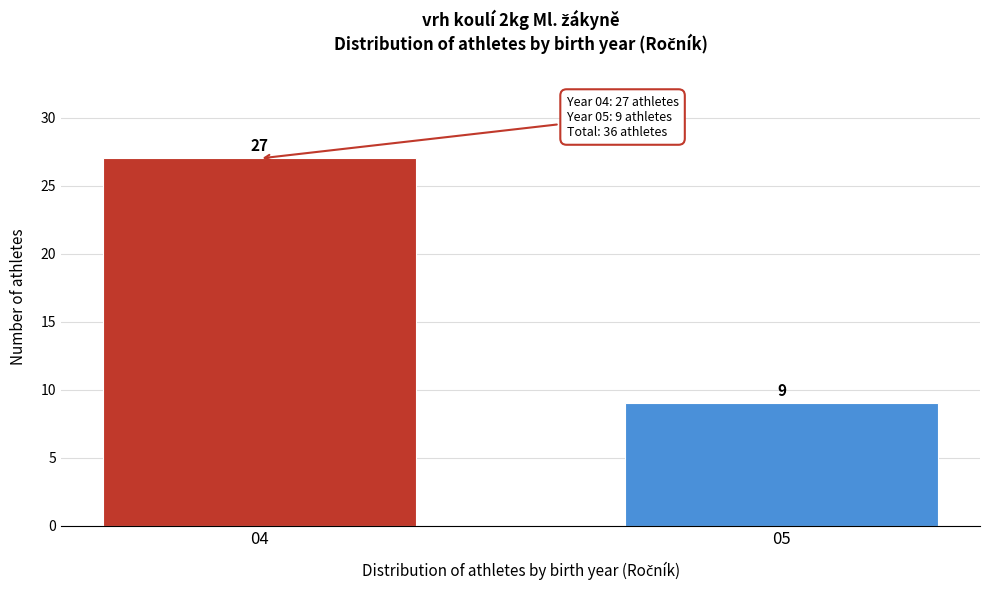

Reading left to right, extract all data points from this chart.

04=27	05=9